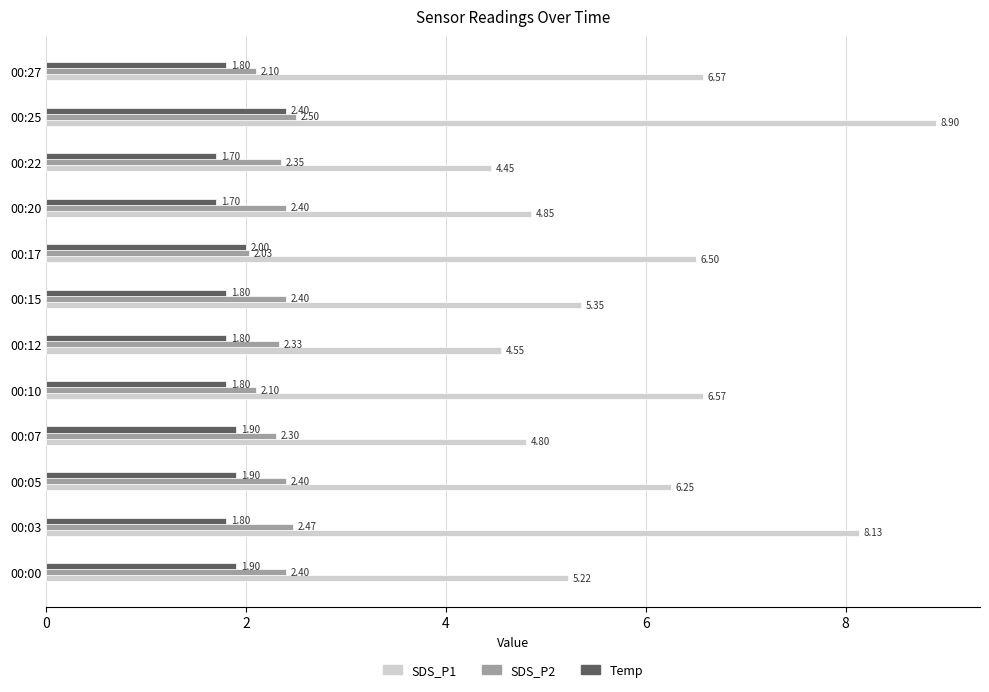

Where is Temp nearest to the value 2?

00:17